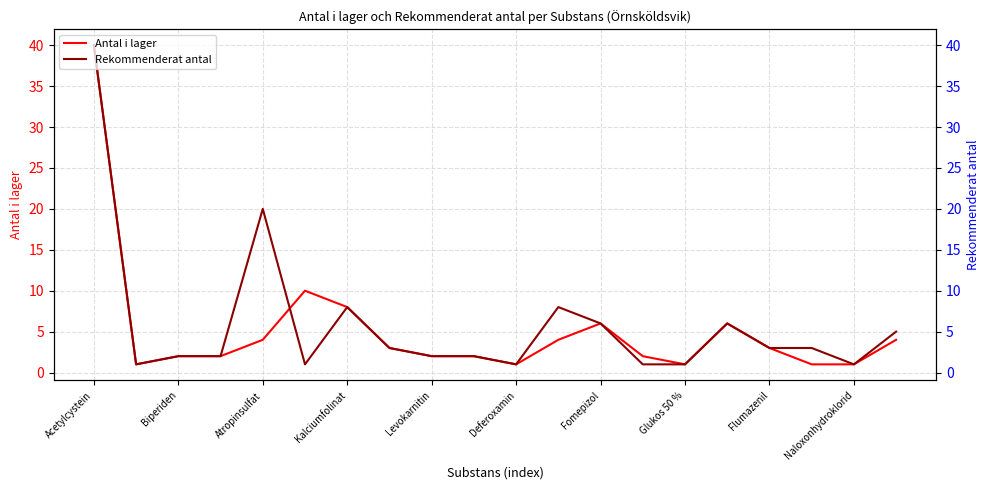

What position from the left is Deferoxamin?

6